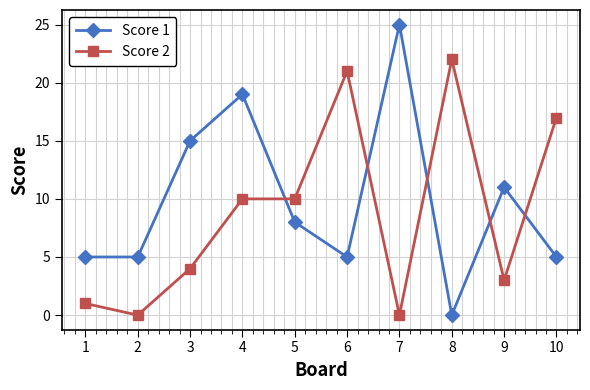

Rank the series at 4 from highest to lowest value.

Score 1, Score 2